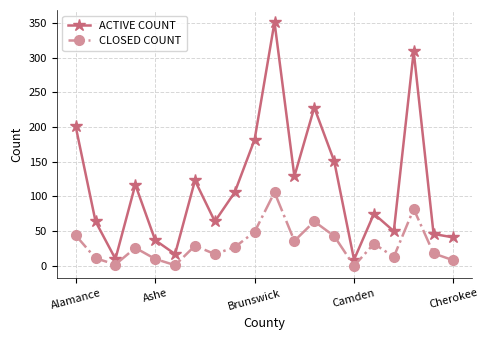

True or false: CLOSED COUNT and ACTIVE COUNT intersect in this chart.

False